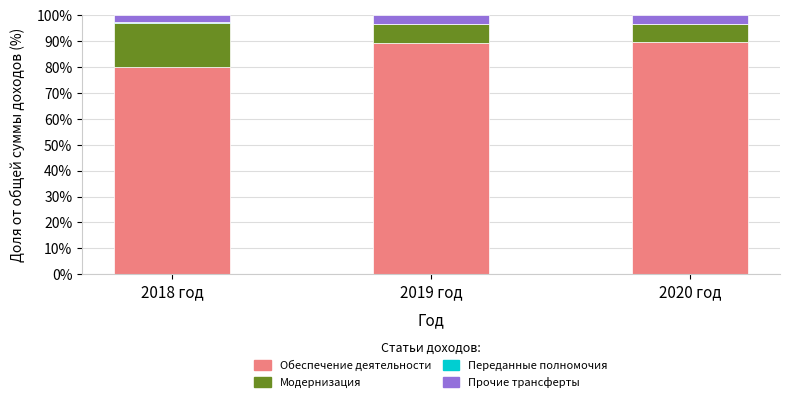

What is the total value across all series at 2020 год?

100.0